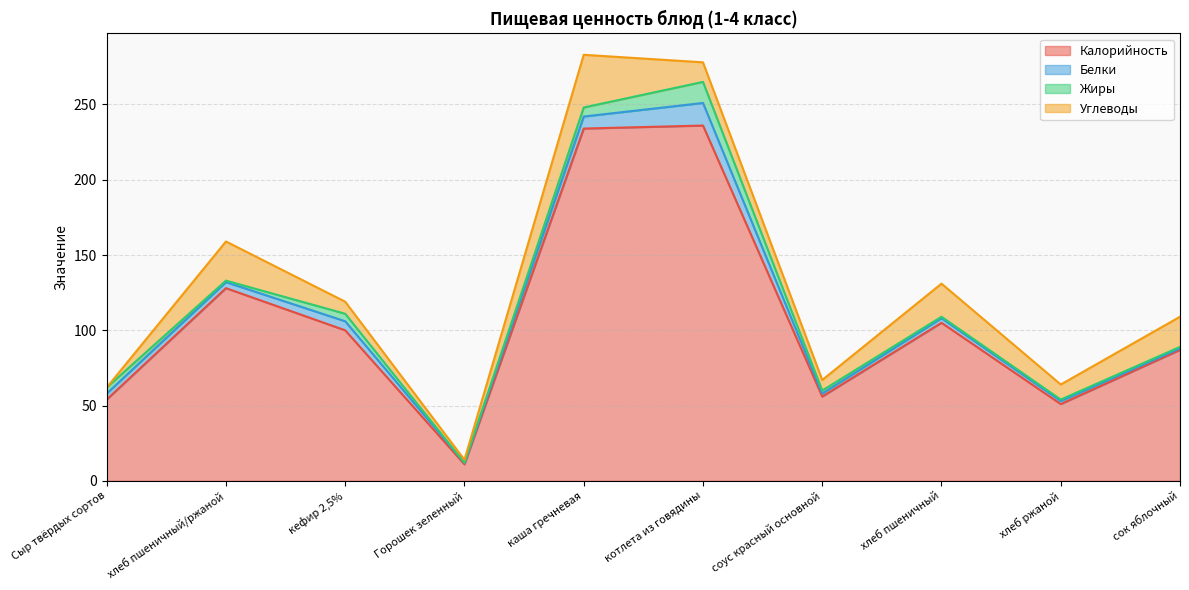

What is the label of the 10th point from the left?

сок яблочный